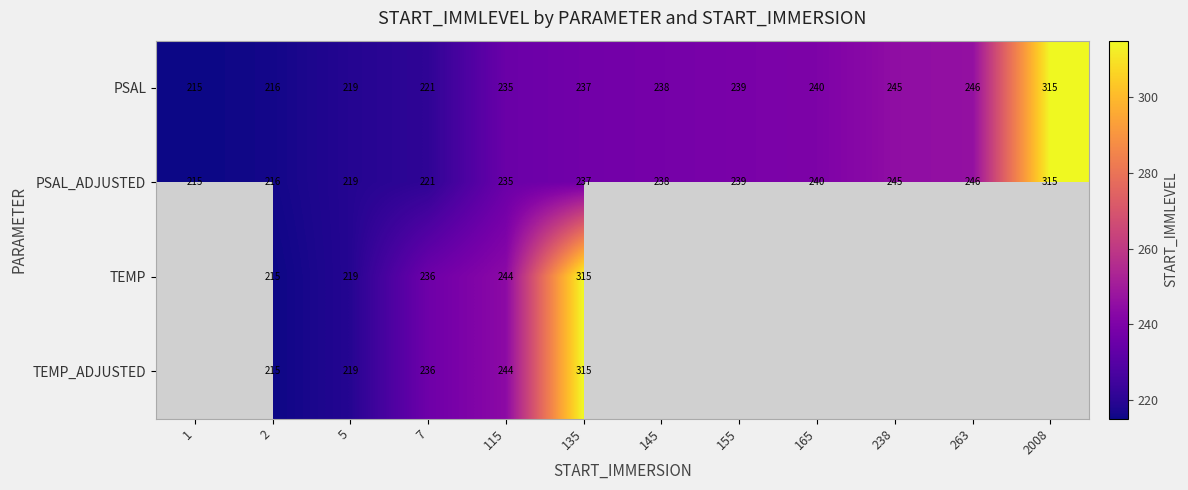

What is the sum of the PSAL values at 165 and 2?

456